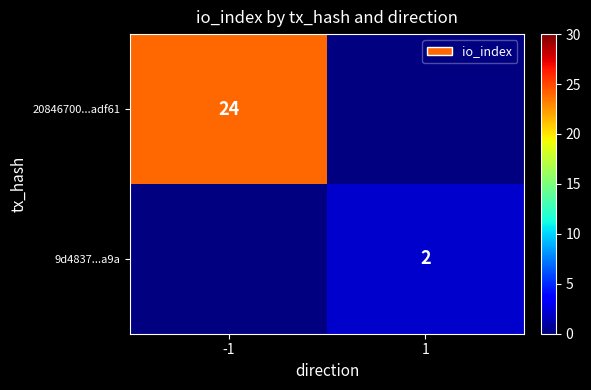

Is the value of 9d4837...a9a at 1 greater than the value of 20846700...adf61 at -1?

No